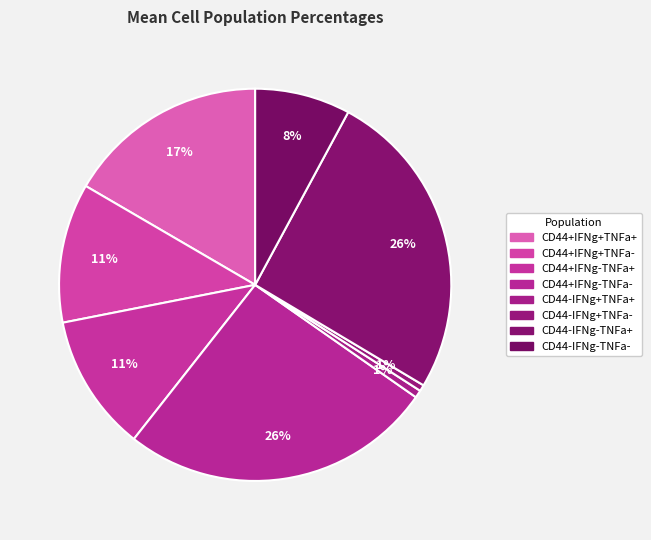

The CD44+IFNg+TNFa+ slice represents 11% of the pie. True or false?

False